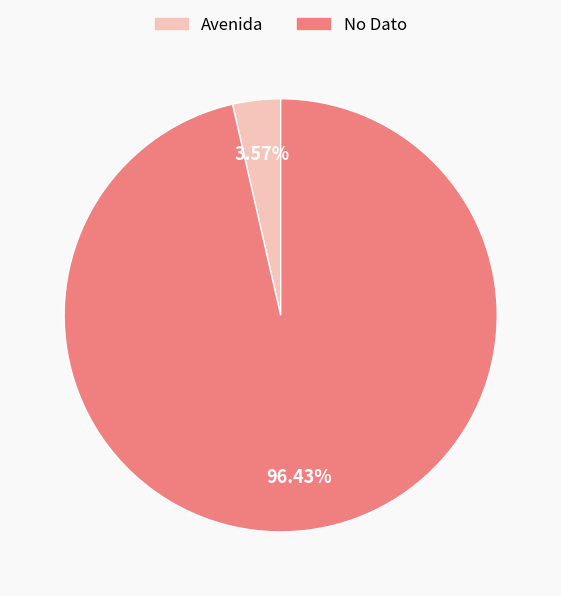

True or false: Avenida accounts for 14% of the total.

False